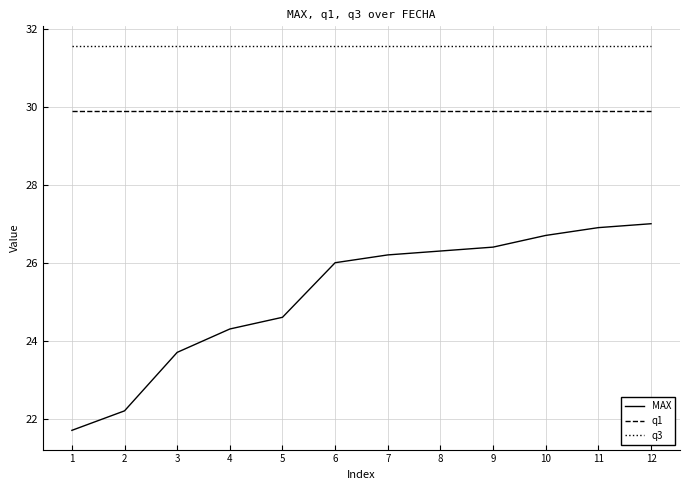

How many distinct data groups are displayed?

3